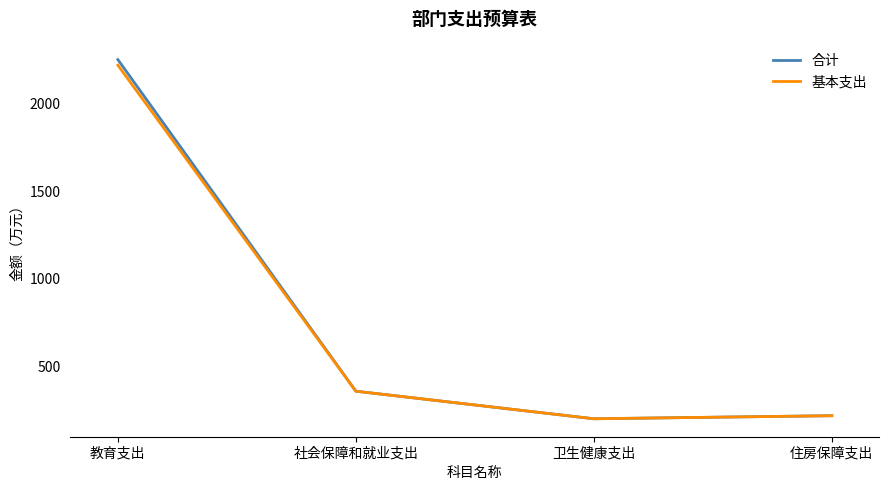

Is it true that 基本支出 equals 220.1 at 住房保障支出?

True